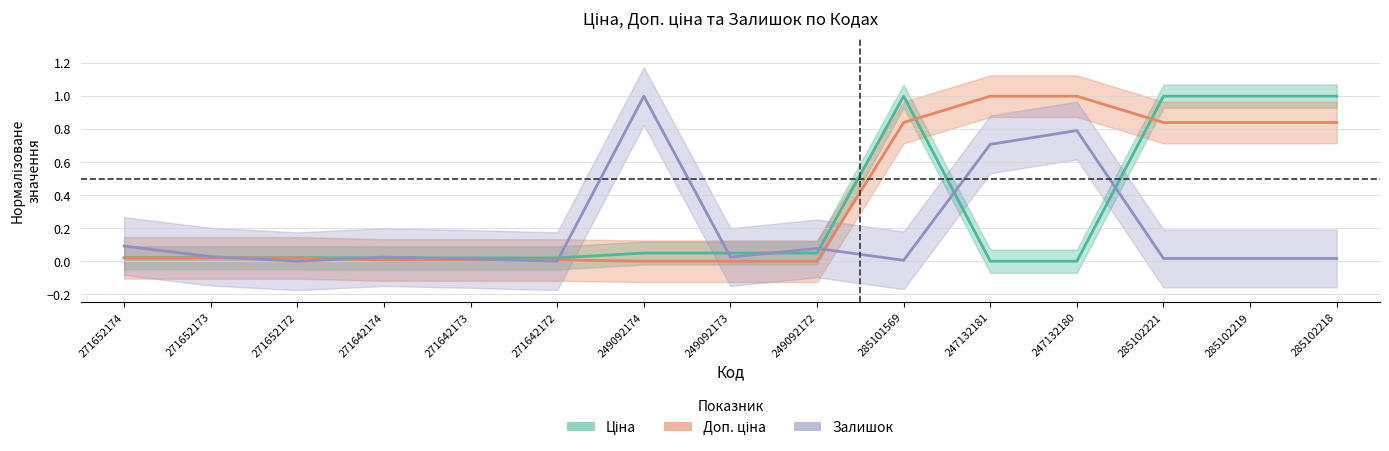

Which series has the widest spread of values?

Ціна